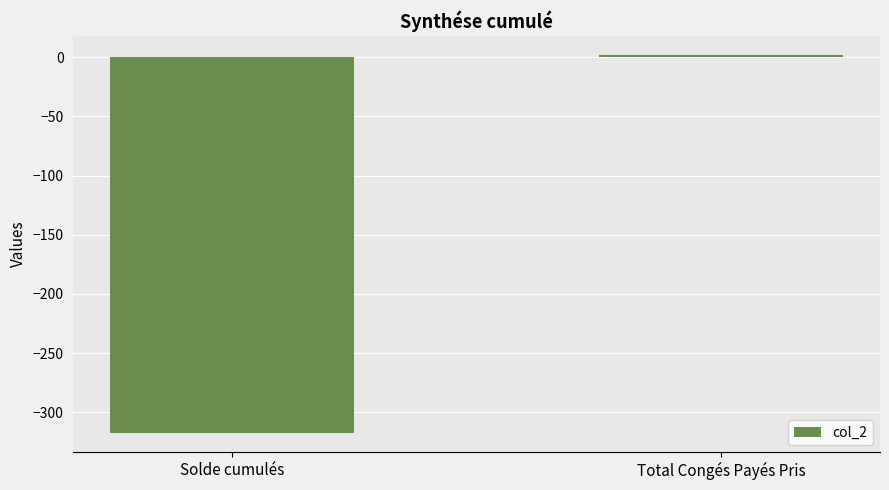

True or false: the data shows -443.1 at Solde cumulés.

False